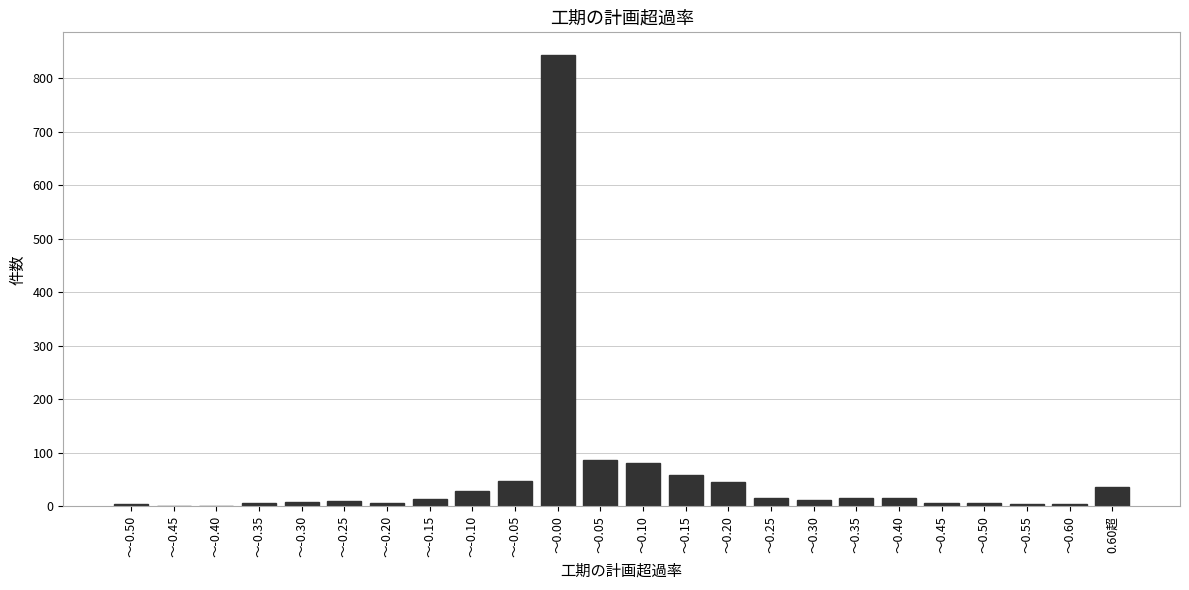

What is the sum of the values at ～0.60 and ～-0.15?

19